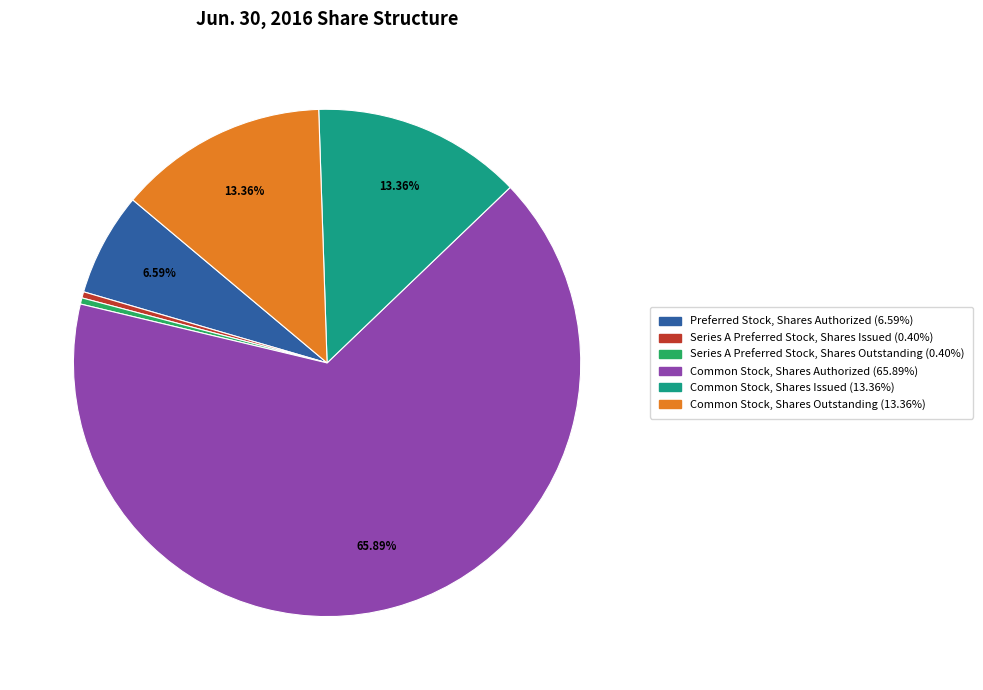

Count the number of slices in the pie.

6